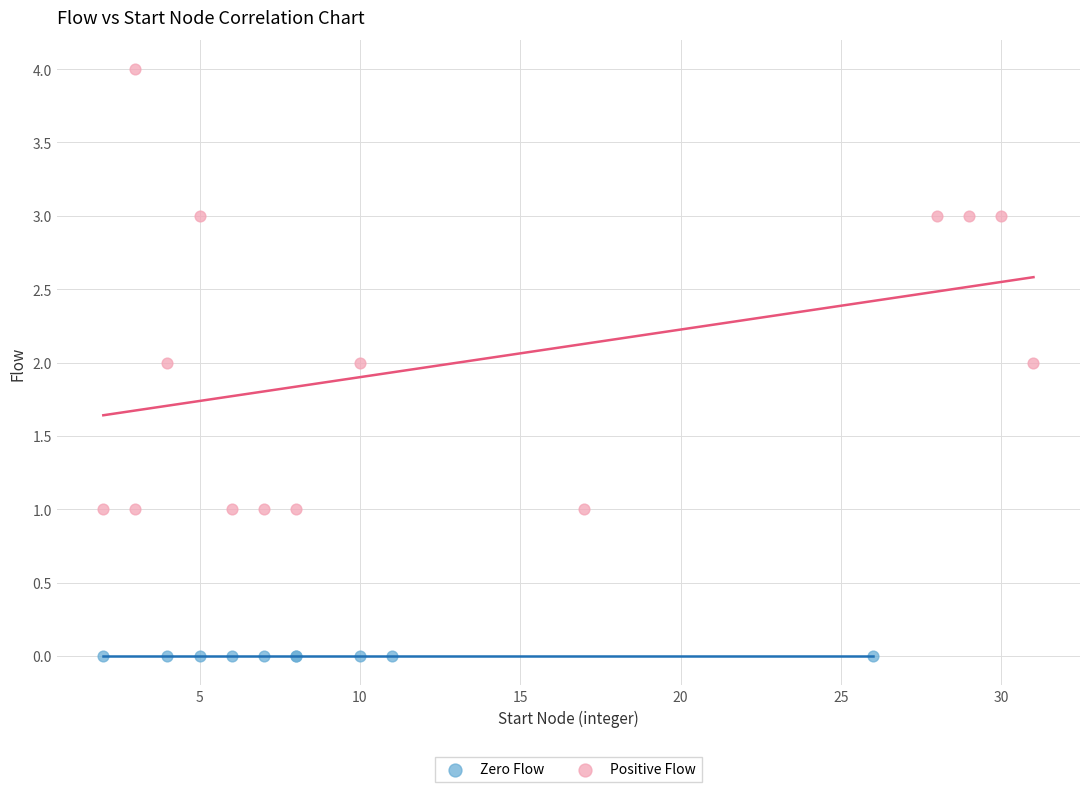

Which series reaches the maximum Y coordinate?

Positive Flow